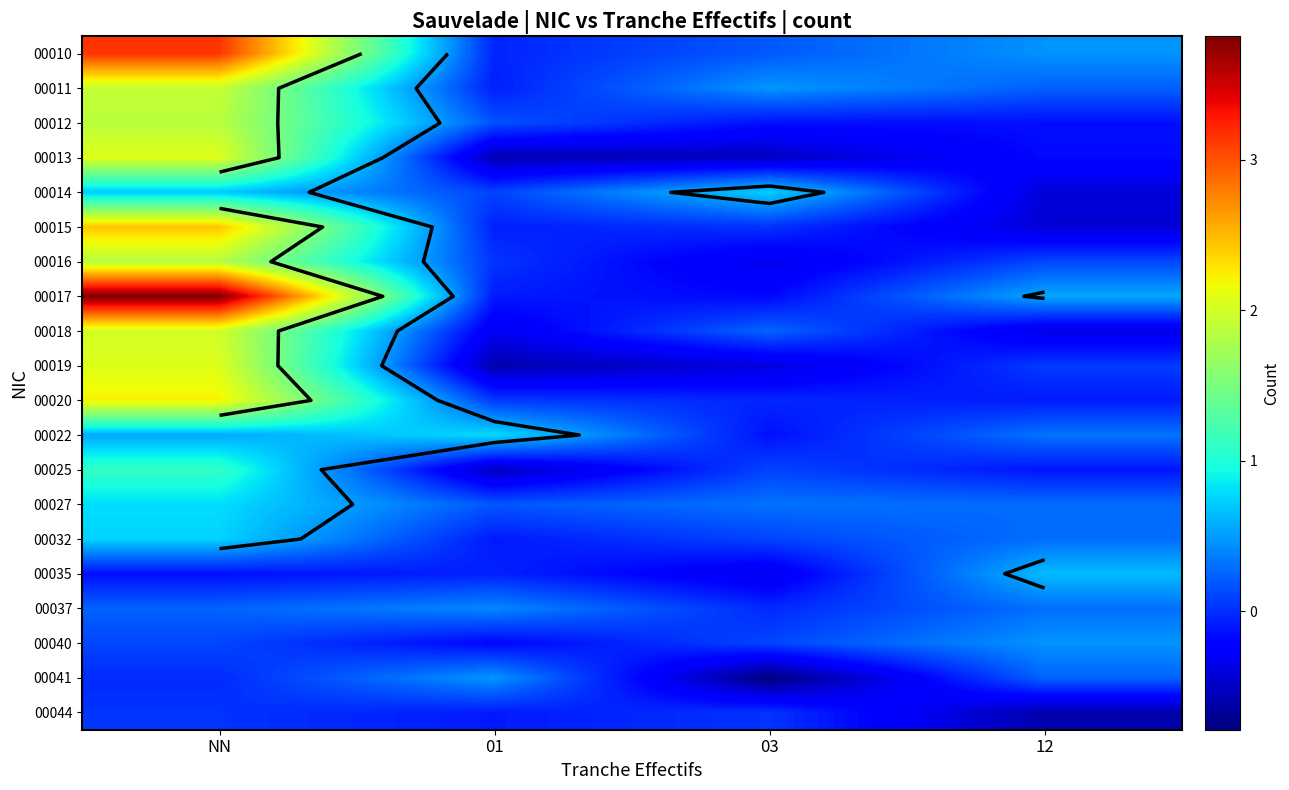

The 00014 series shows -0.4 at 12. True or false?

True